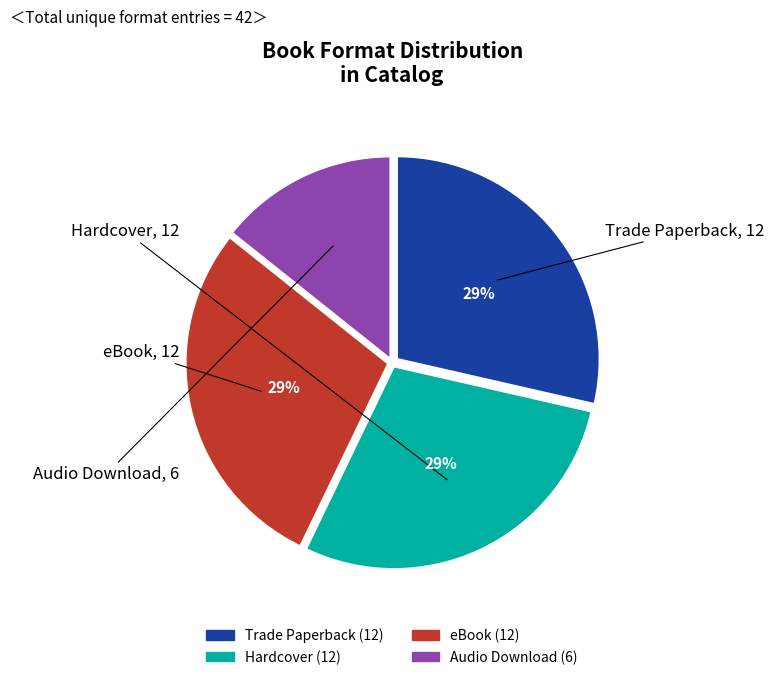

Is eBook the majority of the pie?

No